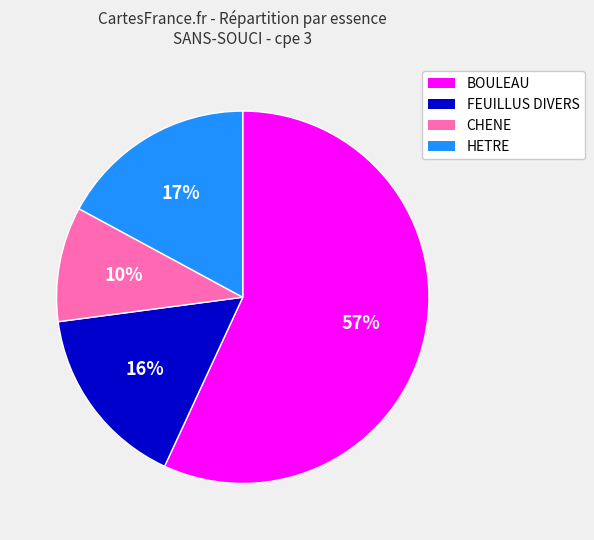

To the nearest percent, what portion does BOULEAU represent?

57%